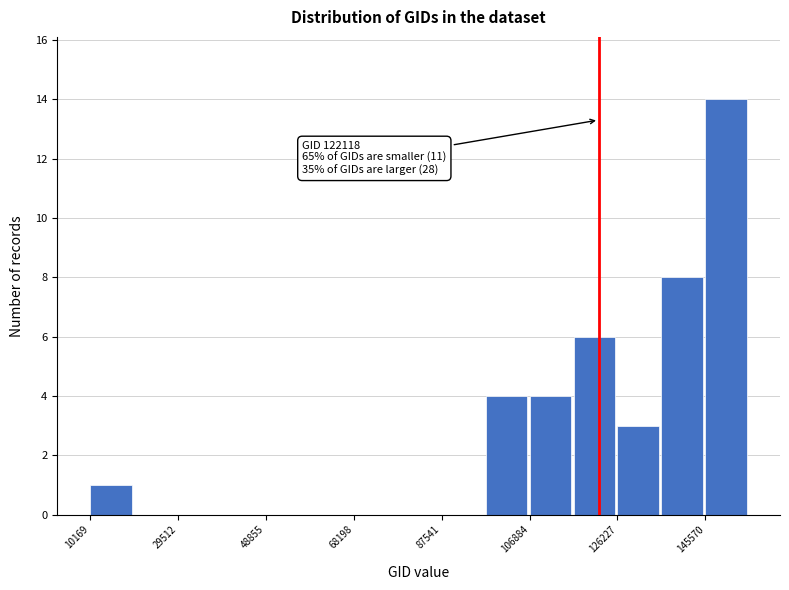

Over which range of the x-axis is the bar tallest?

146000 to 156000